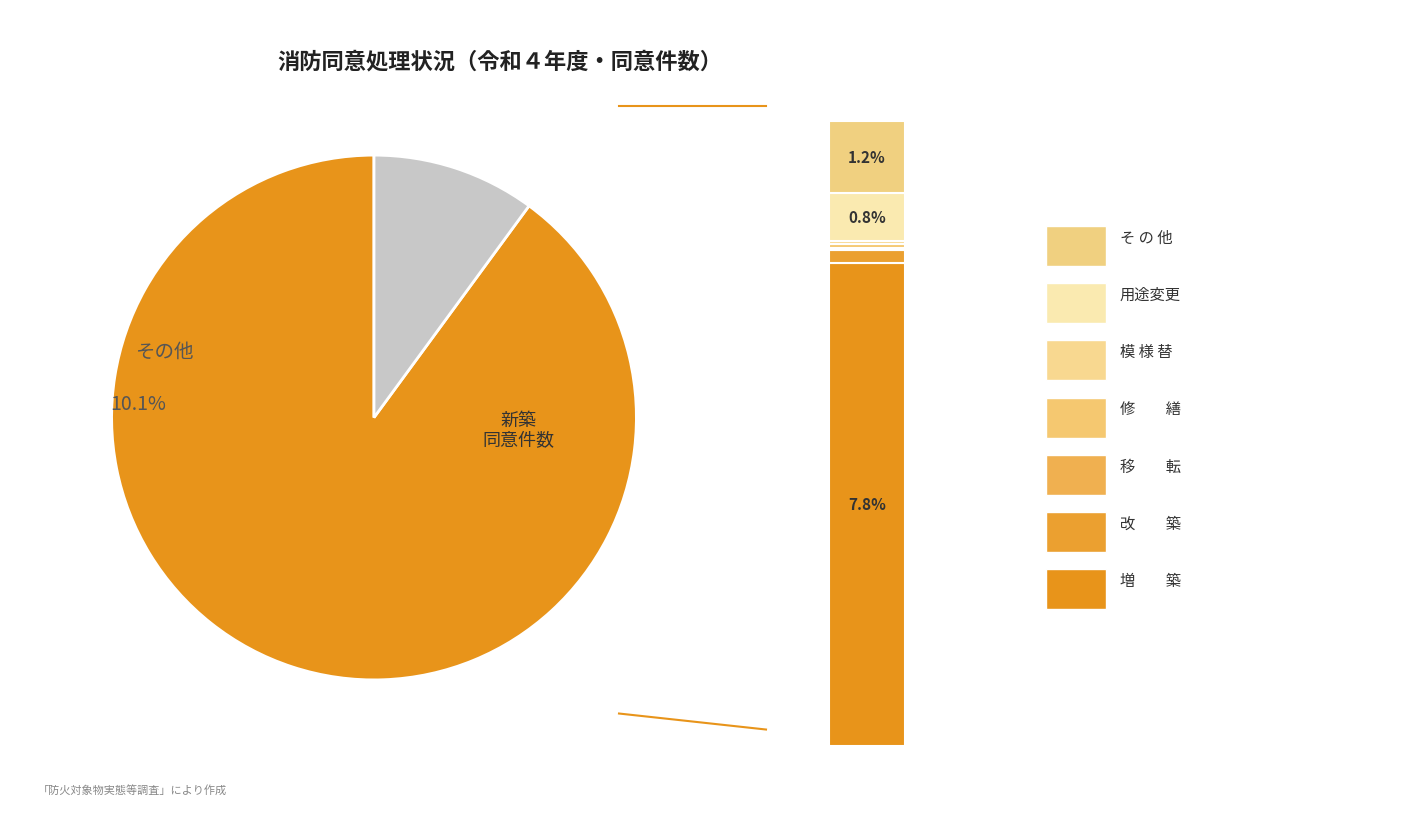

Count the number of slices in the pie.

8